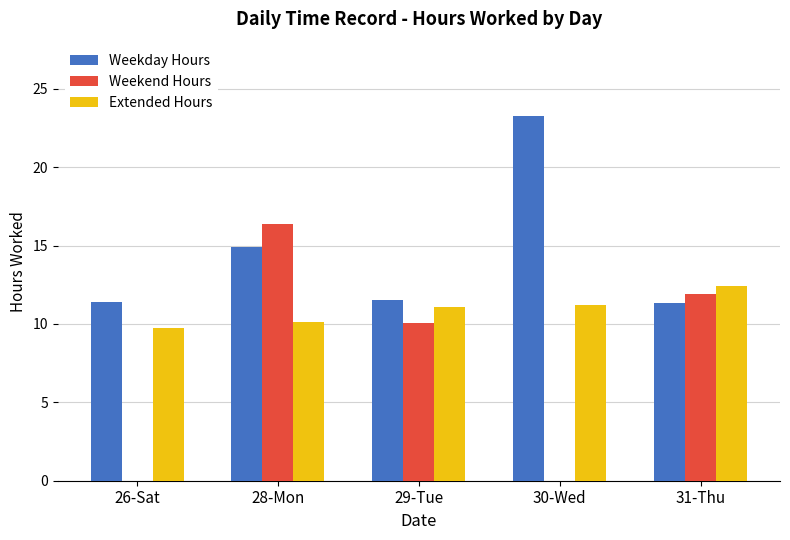

What is the spread (max minus min) of values at 29-Tue?

1.5